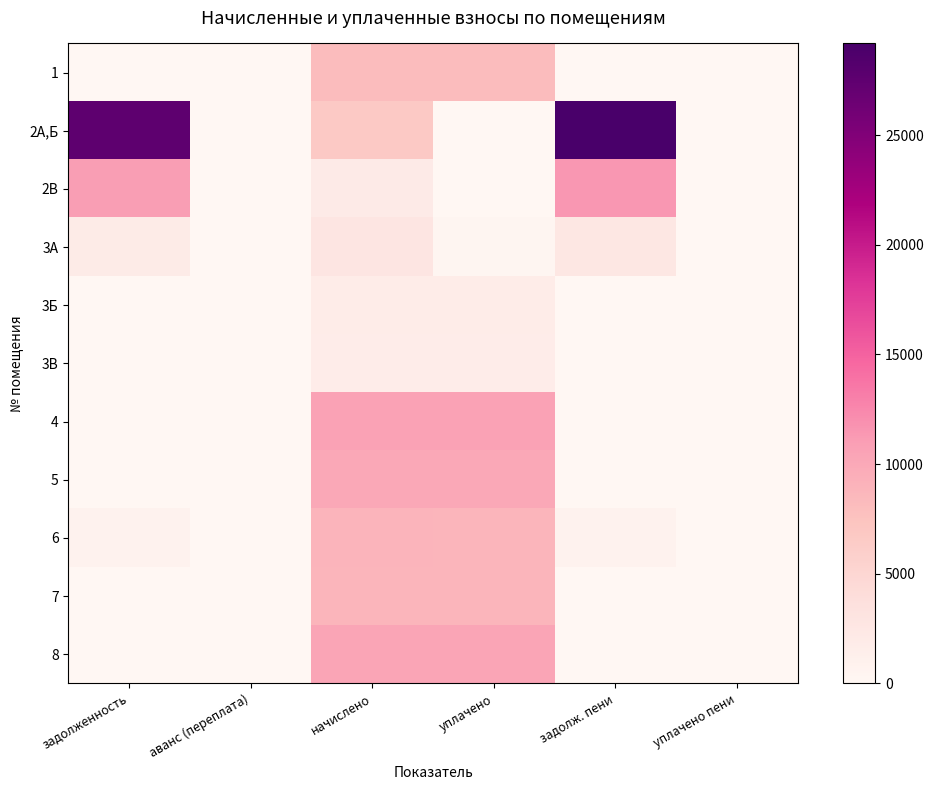

Reading left to right, extract all data points from this chart.

1: задолженность=0.0	аванс (переплата)=0.0	начислено=8140.8	уплачено=8140.8	задолж. пени=0.0	уплачено пени=0.0
2А,Б: задолженность=27506.3	аванс (переплата)=0.0	начислено=6712.3	уплачено=0.0	задолж. пени=29184.4	уплачено пени=0.0
2В: задолженность=10977.8	аванс (переплата)=0.0	начислено=2012.2	уплачено=0.0	задолж. пени=11480.8	уплачено пени=0.0
3А: задолженность=1873.9	аванс (переплата)=0.0	начислено=2810.9	уплачено=234.2	задолж. пени=2576.6	уплачено пени=0.0
3Б: задолженность=0.0	аванс (переплата)=0.0	начислено=1797.1	уплачено=1797.1	задолж. пени=0.0	уплачено пени=0.0
3В: задолженность=0.0	аванс (переплата)=0.0	начислено=1674.2	уплачено=1674.2	задолж. пени=0.0	уплачено пени=0.0
4: задолженность=0.0	аванс (переплата)=0.0	начислено=10629.1	уплачено=10629.1	задолж. пени=0.0	уплачено пени=0.0
5: задолженность=0.0	аванс (переплата)=0.0	начислено=10091.5	уплачено=10091.5	задолж. пени=0.0	уплачено пени=0.0
6: задолженность=739.2	аванс (переплата)=0.0	начислено=8924.2	уплачено=8866.1	задолж. пени=743.7	уплачено пени=90.2
7: задолженность=0.0	аванс (переплата)=0.0	начислено=8832.0	уплачено=8832.0	задолж. пени=0.0	уплачено пени=0.0
8: задолженность=0.0	аванс (переплата)=0.0	начислено=10352.6	уплачено=10352.6	задолж. пени=0.0	уплачено пени=0.0